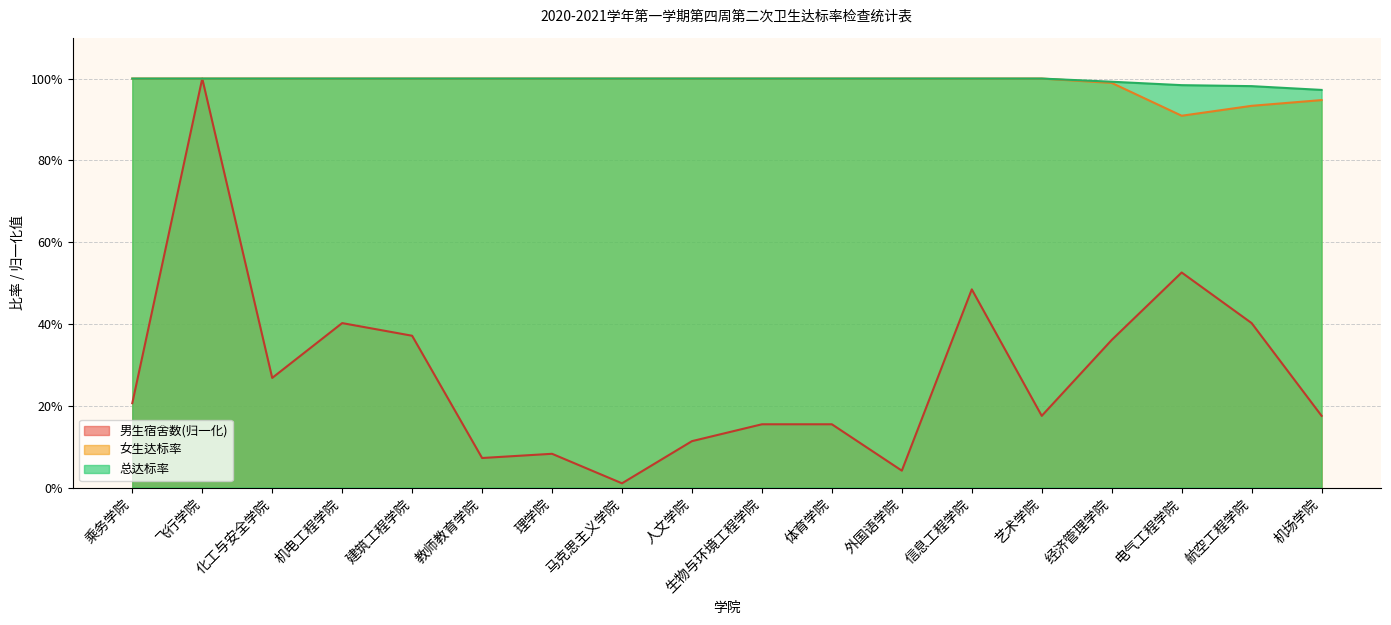

Rank the series at 信息工程学院 from lowest to highest value.

男生宿舍数, 女生达标率, 总达标率